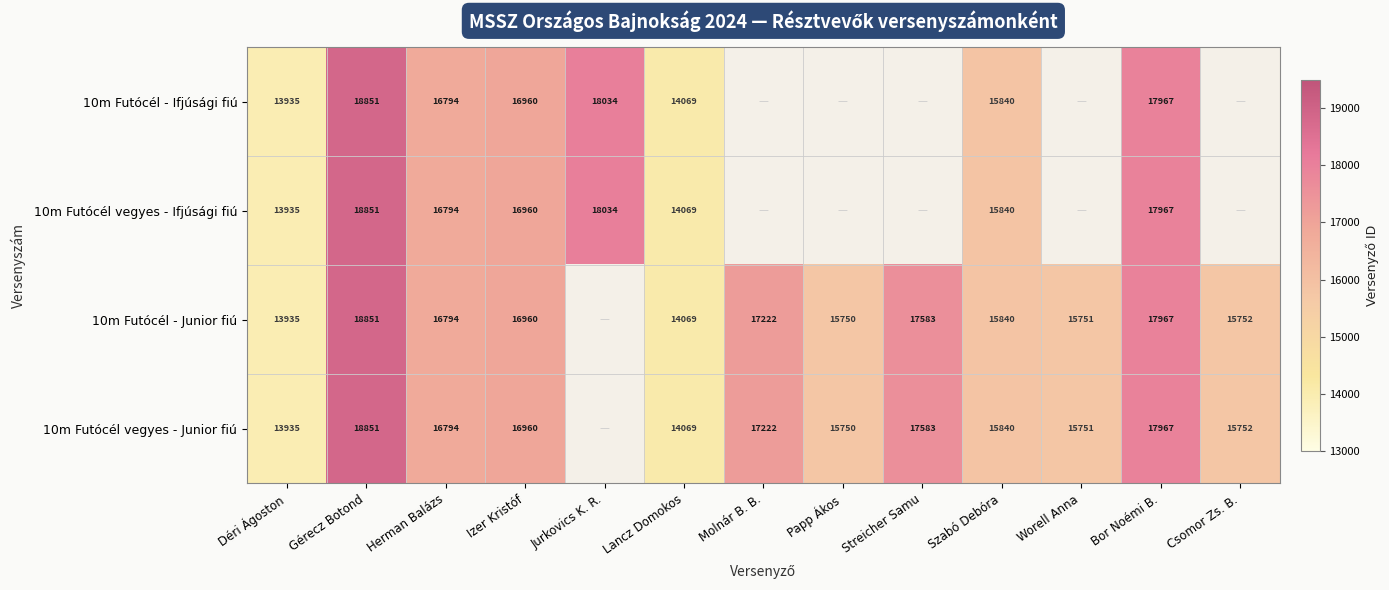

Is the value of 10m Futócél - Junior fiú at Szabó Debóra greater than the value of 10m Futócél vegyes - Ifjúsági fiú at Izer Kristóf?

No